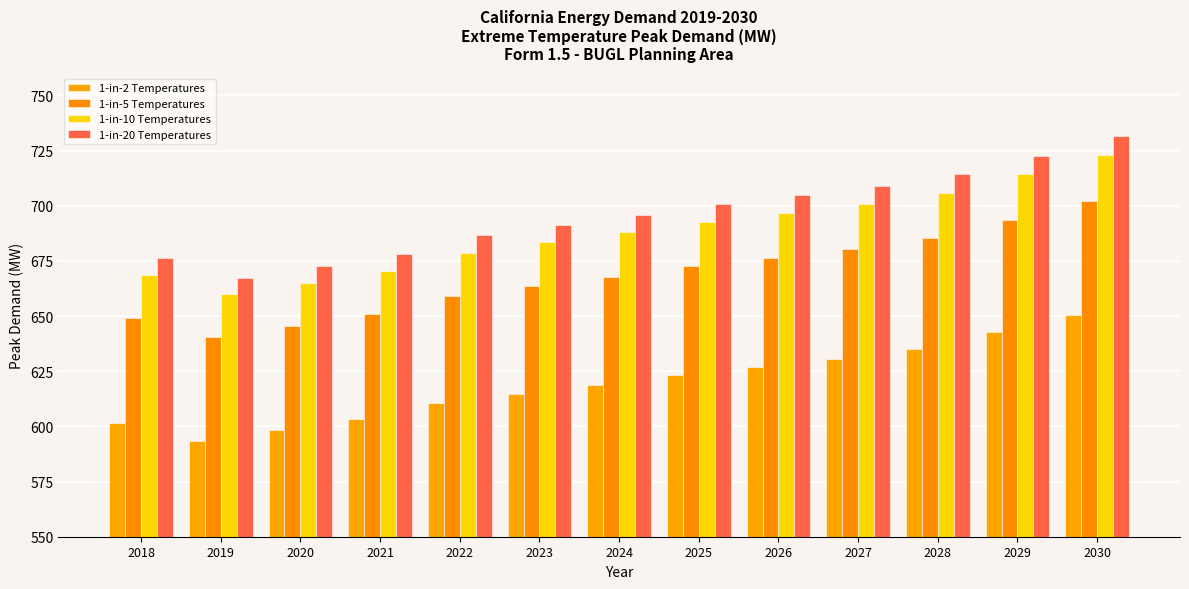

How many bars are there in each group?

4